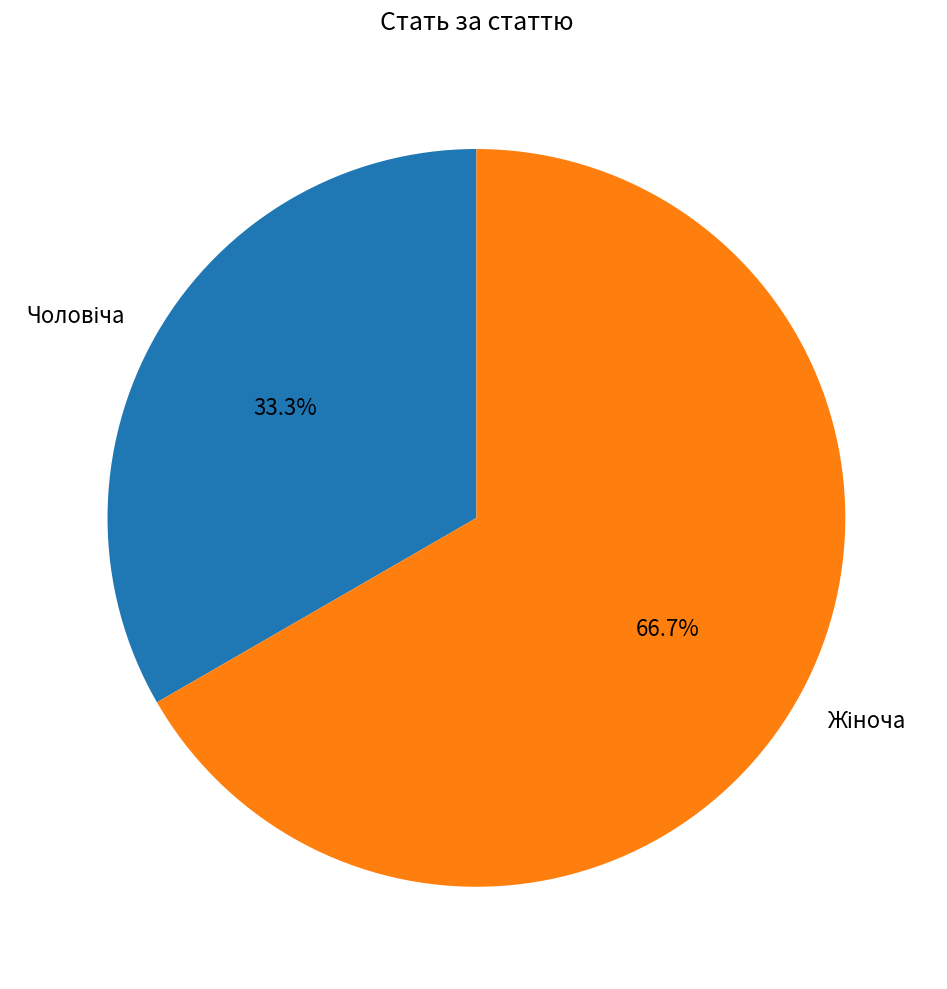

Is there any slice that represents more than half of the pie?

Yes